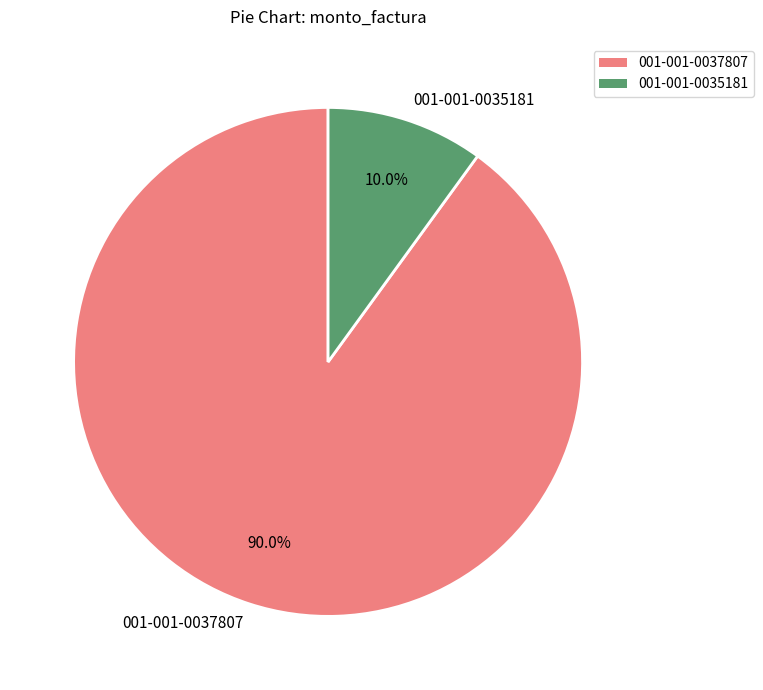

The 001-001-0037807 slice represents 90% of the pie. True or false?

True